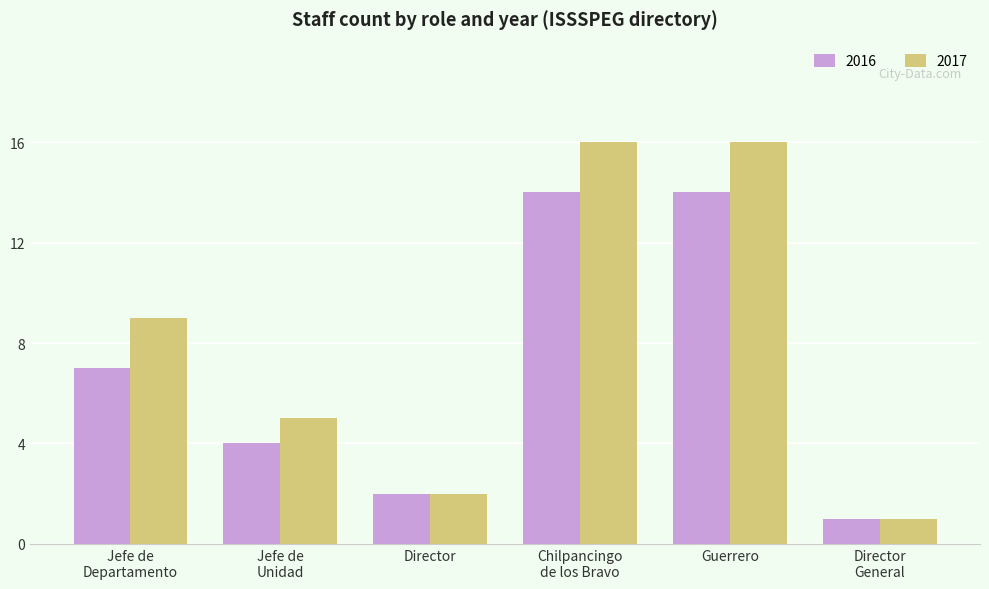

Are the bars grouped side by side (vs. stacked)?

Yes